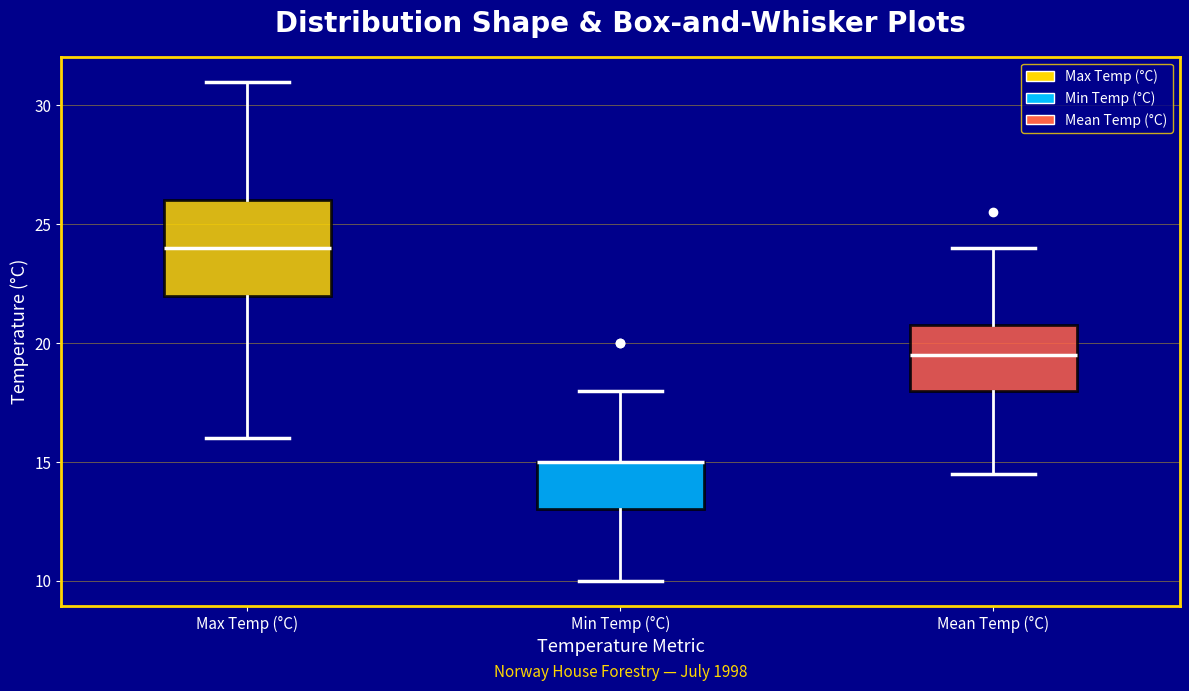

Where does the lower whisker of the box for Min Temp (°C) end on the y-axis? The values are not printed on the chart, so give them approximately, as read against the axis.

10.0